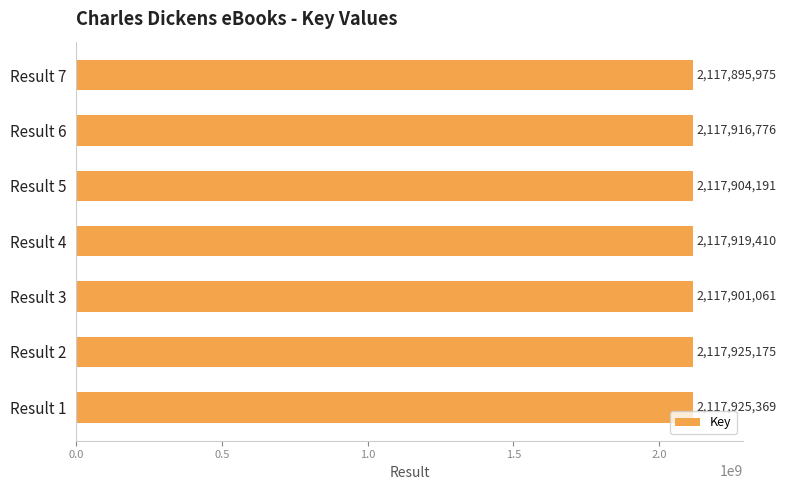

Reading top to bottom, extract all data points from this chart.

2117895975	2117916776	2117904191	2117919410	2117901061	2117925175	2117925369